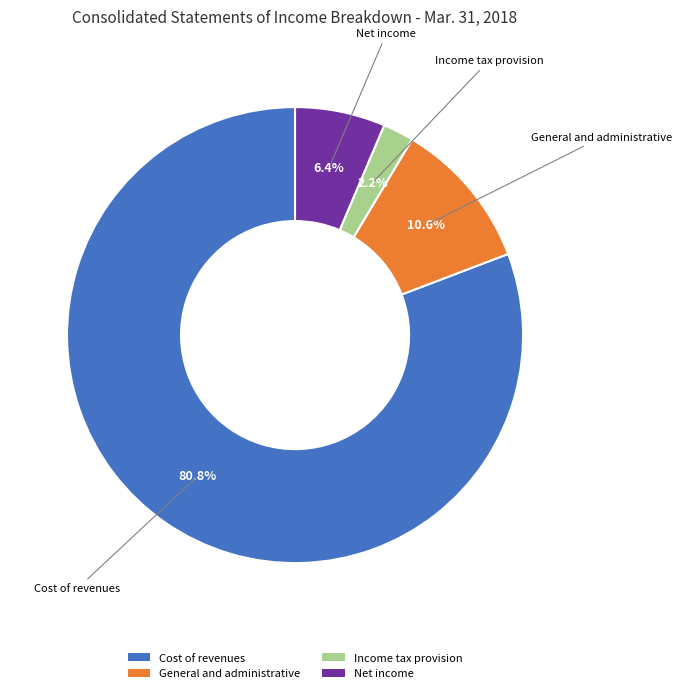

True or false: Net income accounts for 1% of the total.

False